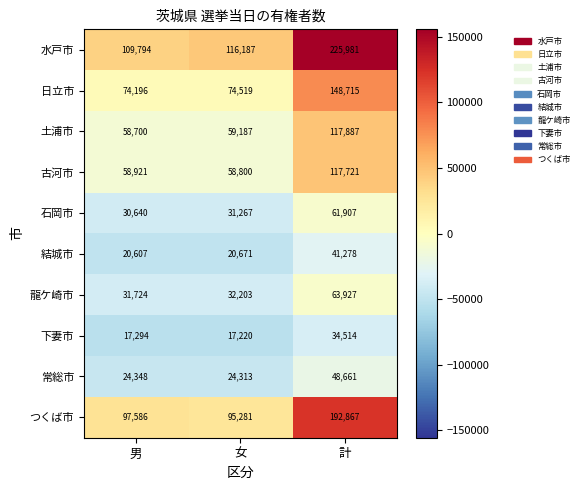

Reading left to right, list all the values displayed in this chart.

水戸市: 109794	116187	225981
日立市: 74196	74519	148715
土浦市: 58700	59187	117887
古河市: 58921	58800	117721
石岡市: 30640	31267	61907
結城市: 20607	20671	41278
龍ケ崎市: 31724	32203	63927
下妻市: 17294	17220	34514
常総市: 24348	24313	48661
つくば市: 97586	95281	192867